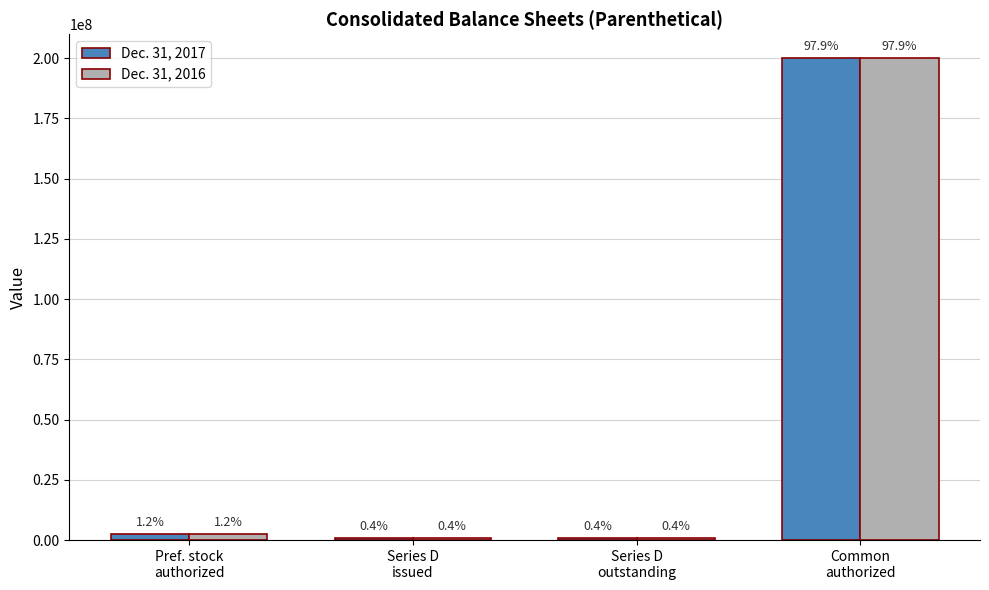

Rank the series by their maximum value, from highest to lowest.

Dec. 31, 2017, Dec. 31, 2016